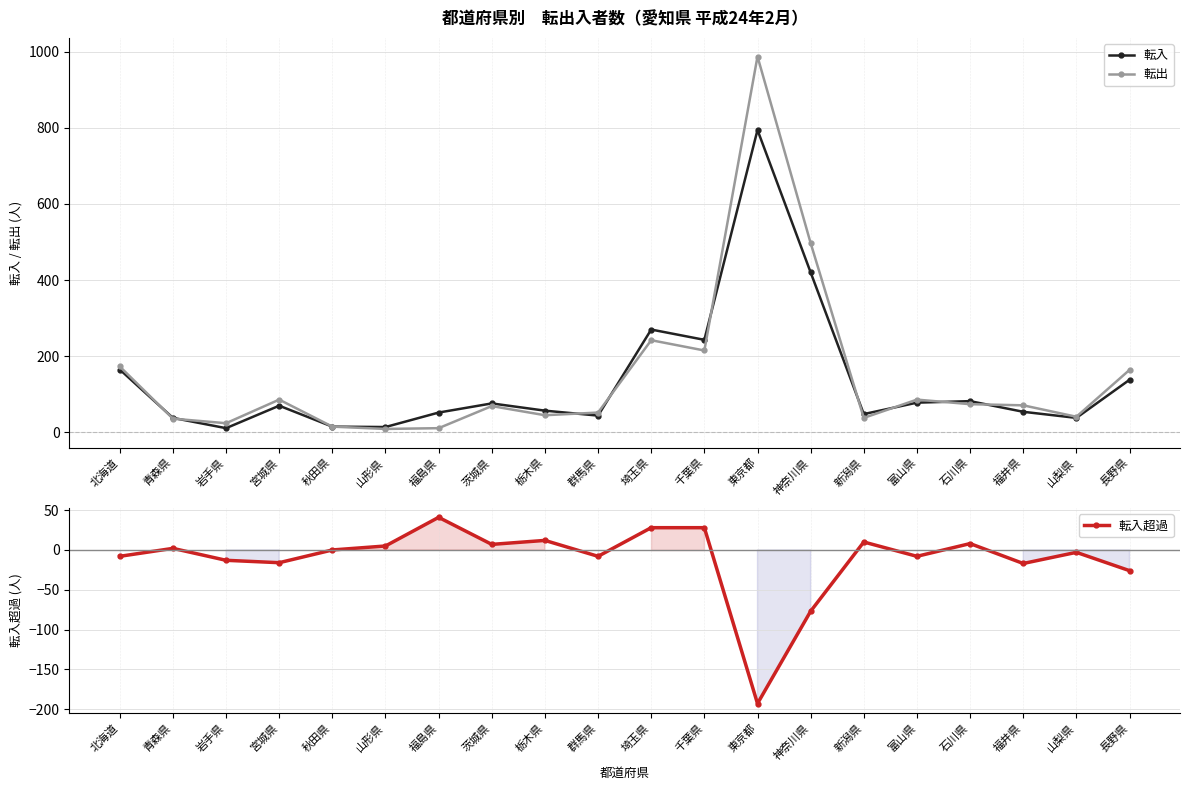

Which series changed the most between 埼玉県 and 長野県?

転入